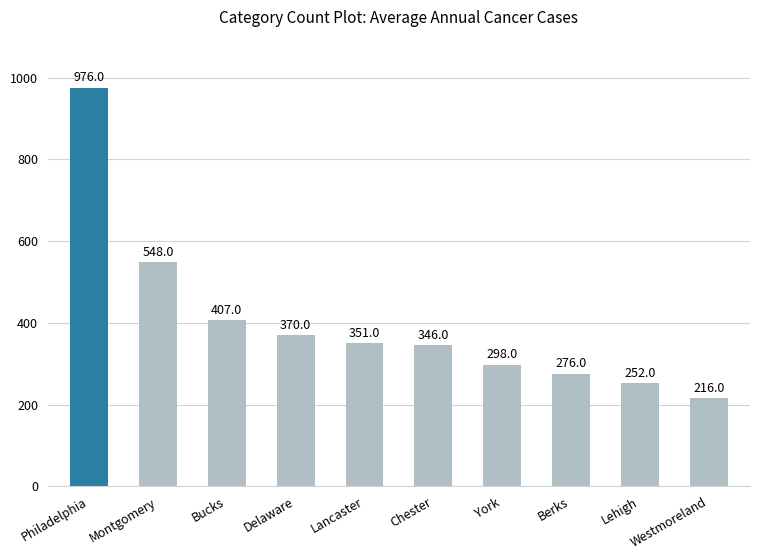

Approximately how many times larger is the value at Westmoreland compared to Bucks?

0.5